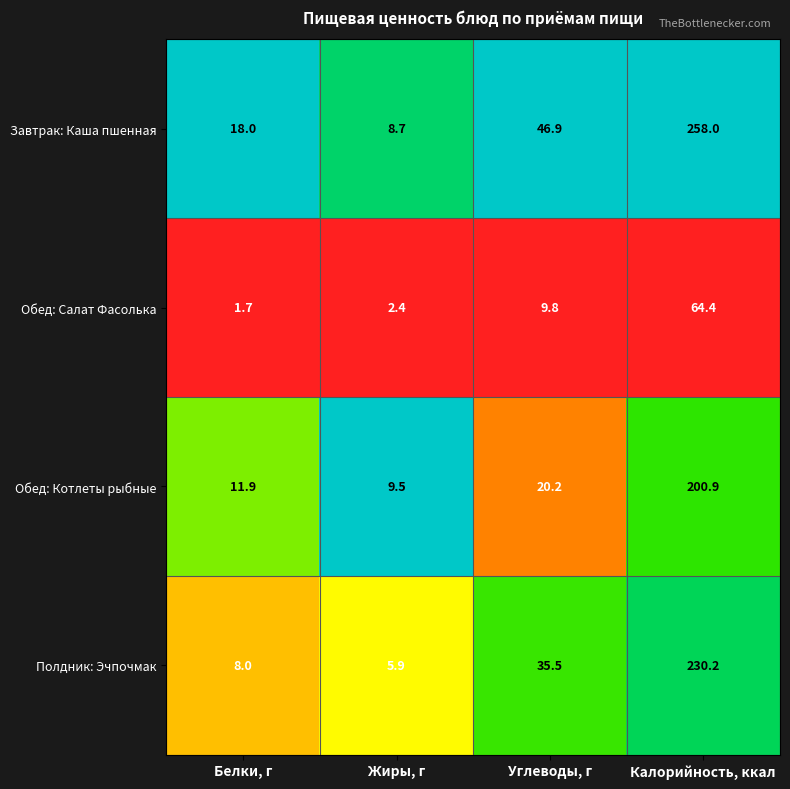

What is the maximum value shown in the chart?

258.0